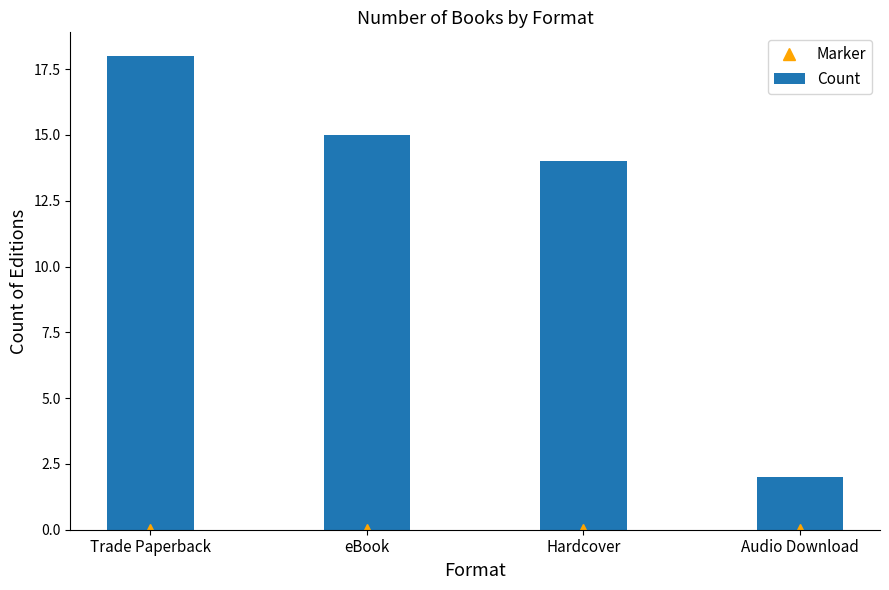

Which series changed the most between eBook and Hardcover?

Count